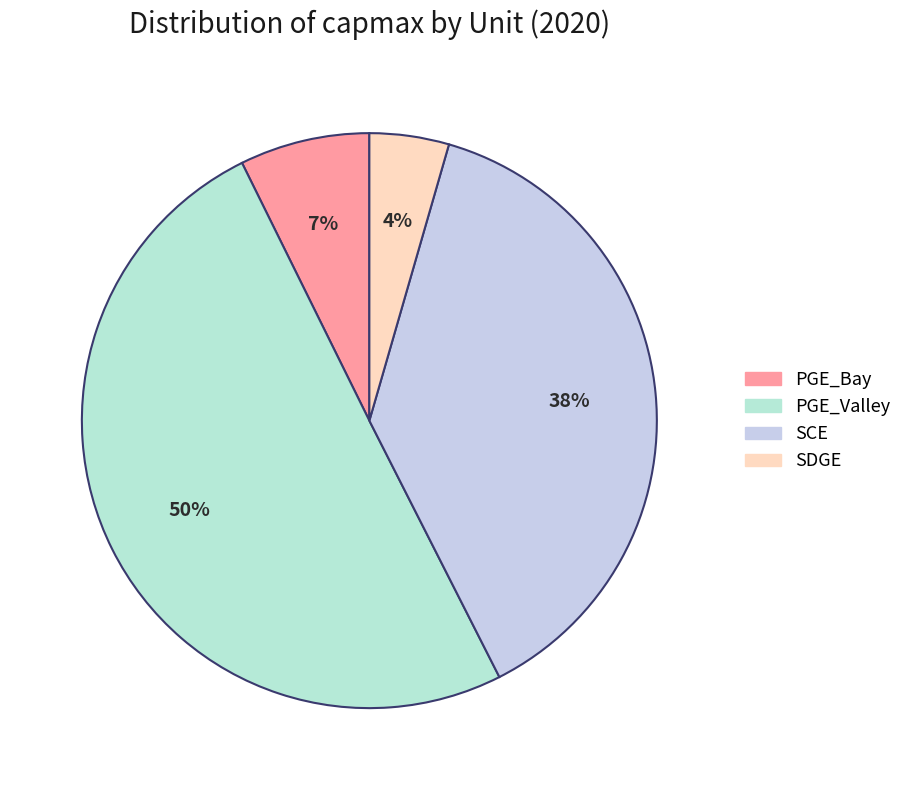

What percentage is the PGE_Bay slice, to the nearest percent?

7%